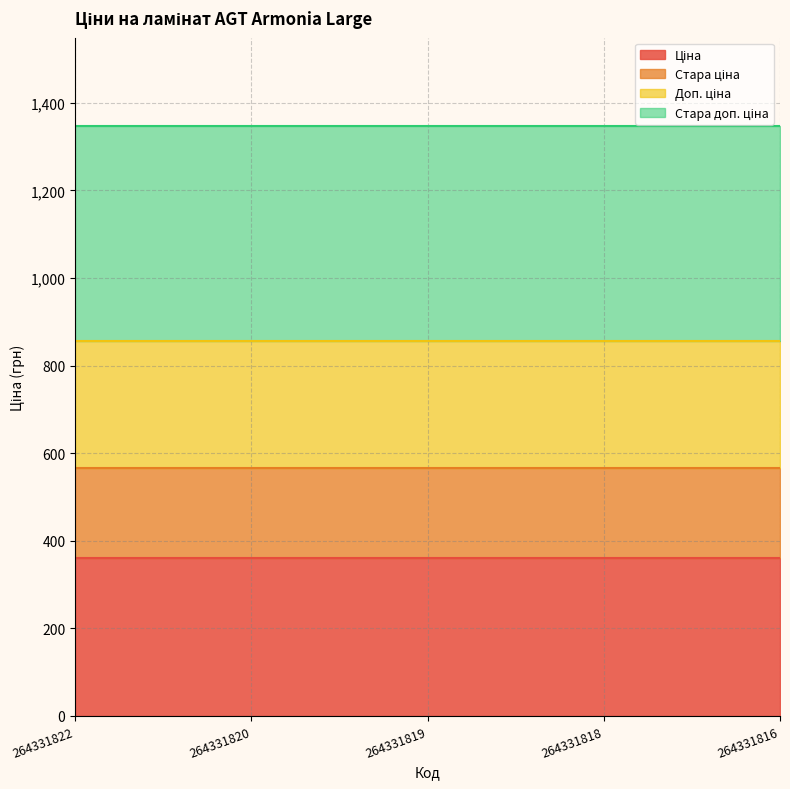

What is the total value across all series at 264331822?

1346.9